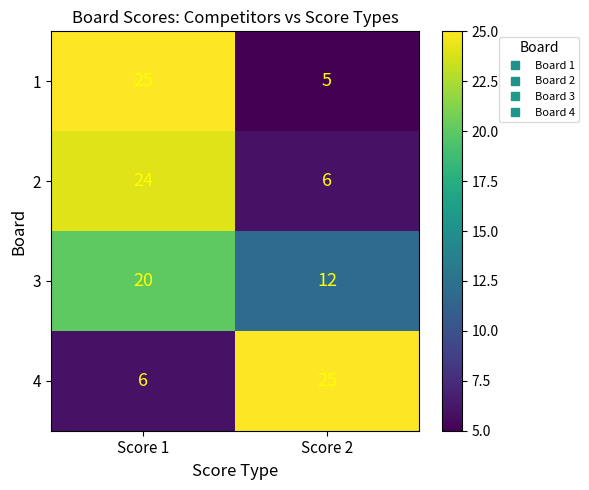

What is the difference between the highest and lowest values at Score 2?

20